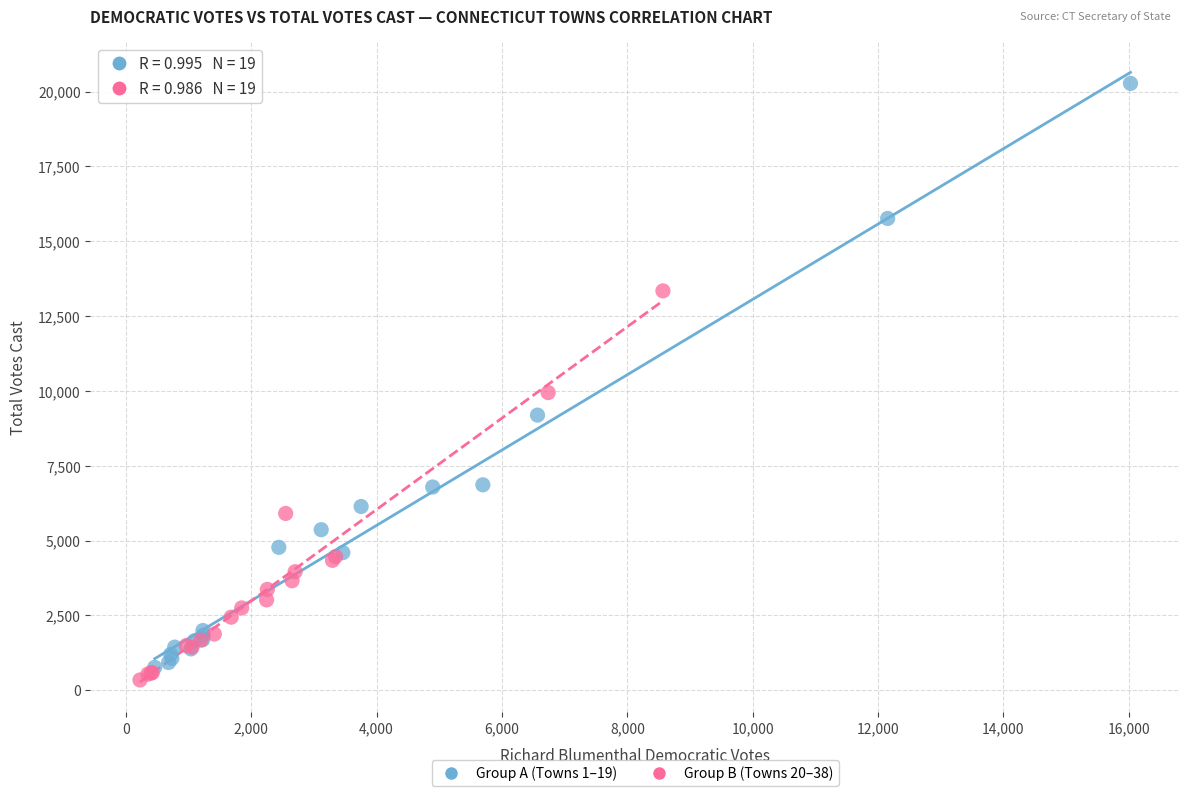

Which series has the widest spread of Y values?

Group A (Towns 1–19)